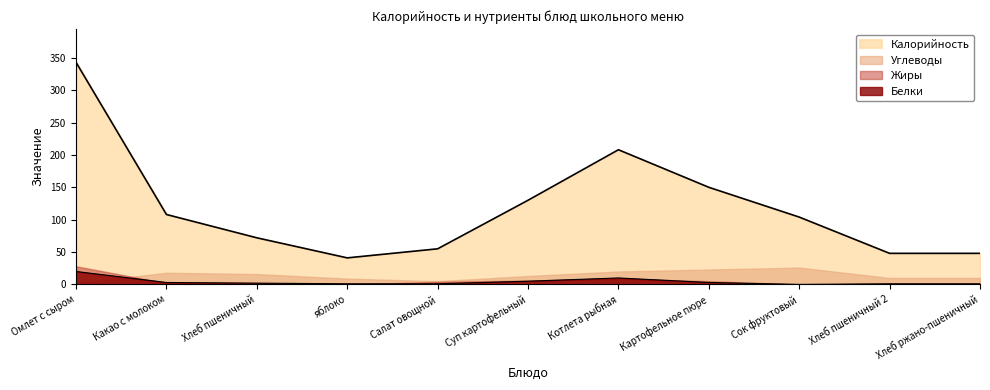

The value of Жиры at Хлеб пшеничный is 0. True or false?

True